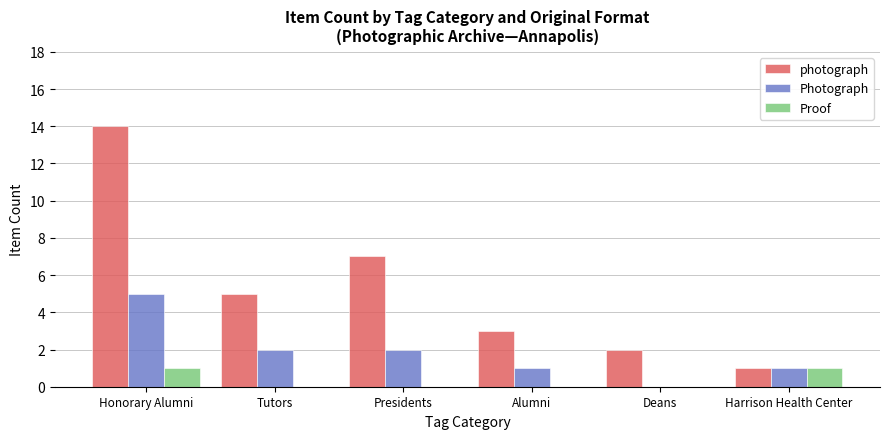

Is it true that Photograph equals 5 at Honorary Alumni?

True